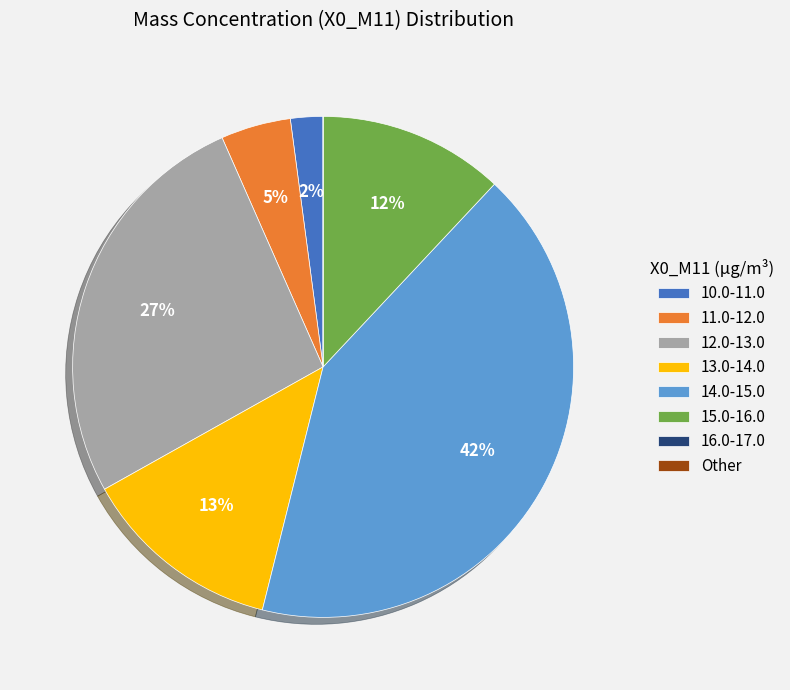

Which has a higher value, 14.0-15.0 or 12.0-13.0?

14.0-15.0